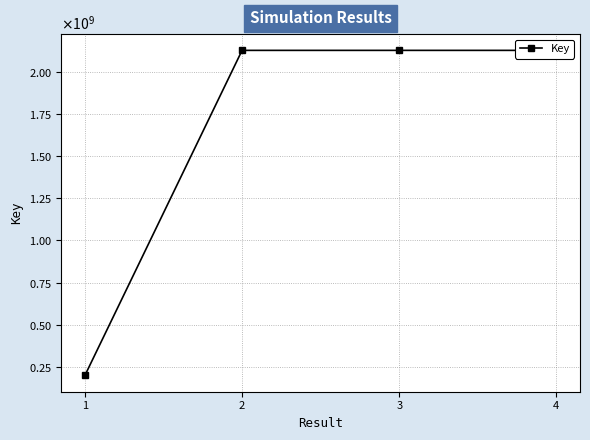

At which category does the data reach its first local peak?

2